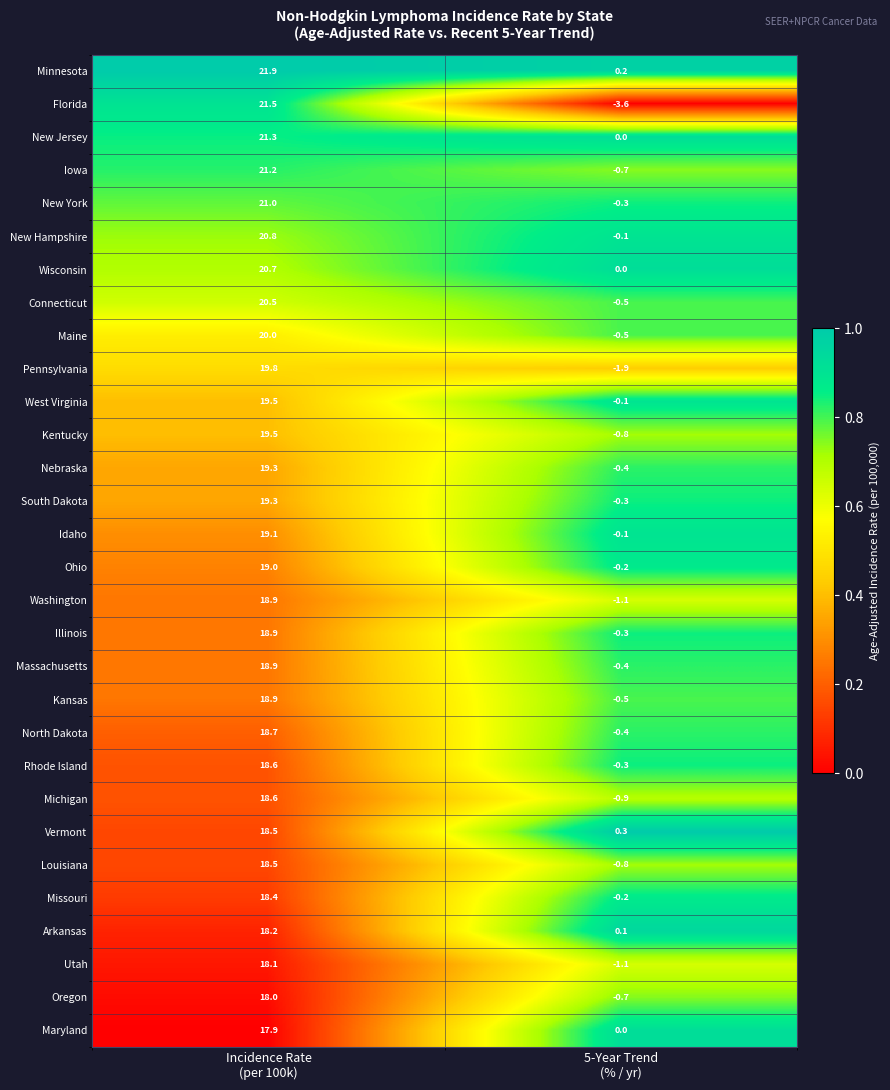

Which series has the largest range (max minus min)?

Florida